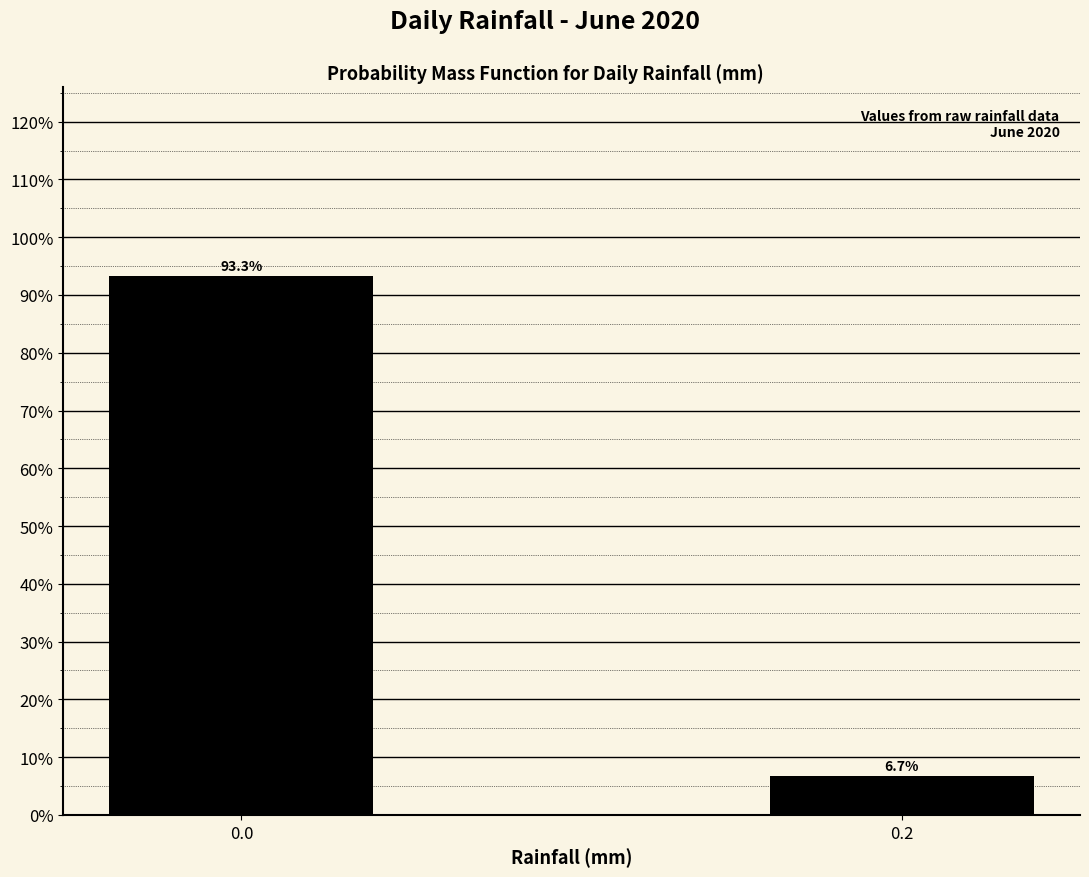

Reading left to right, list all the values displayed in this chart.

0.0=93.3	0.2=6.7